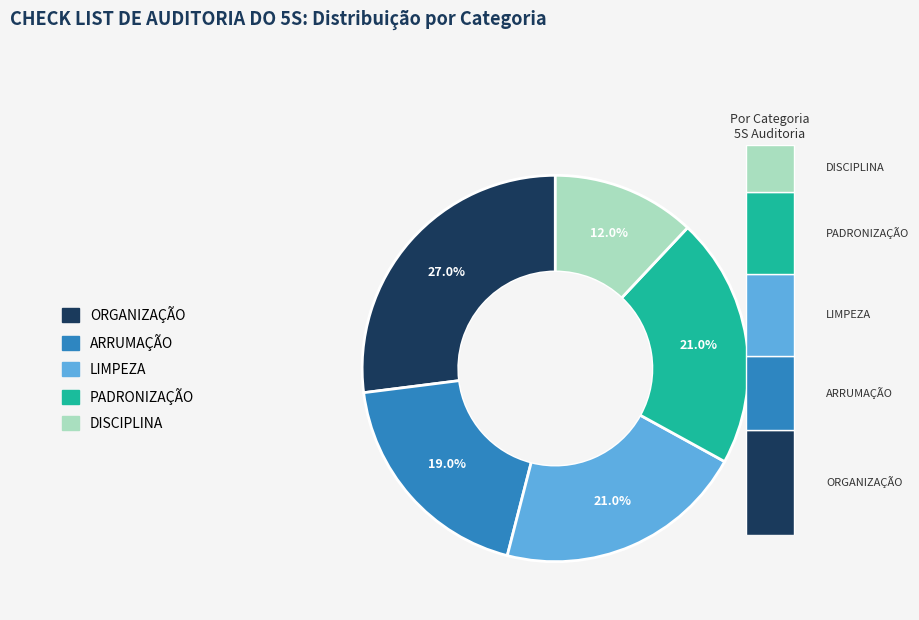

True or false: ARRUMAÇÃO accounts for 19% of the total.

True